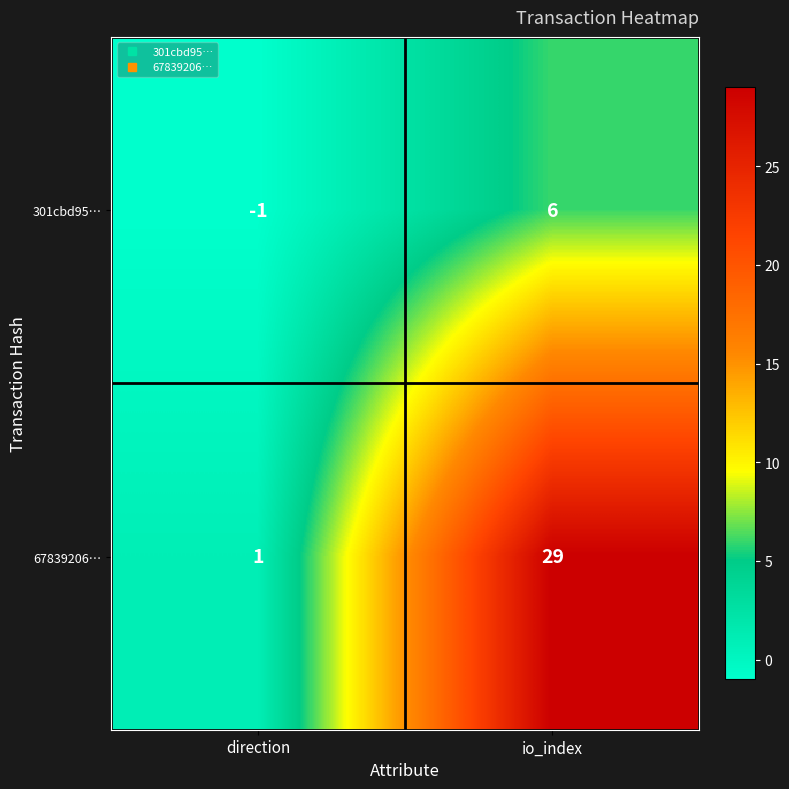

Where is 67839206… nearest to the value 15?

direction